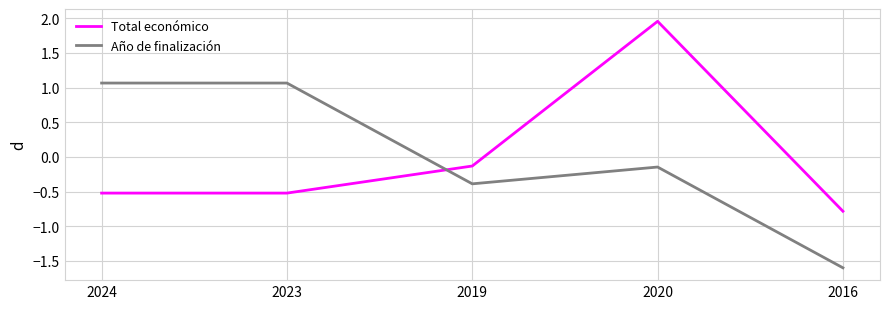

Is it true that Total económico equals -0.5 at 2024?

True